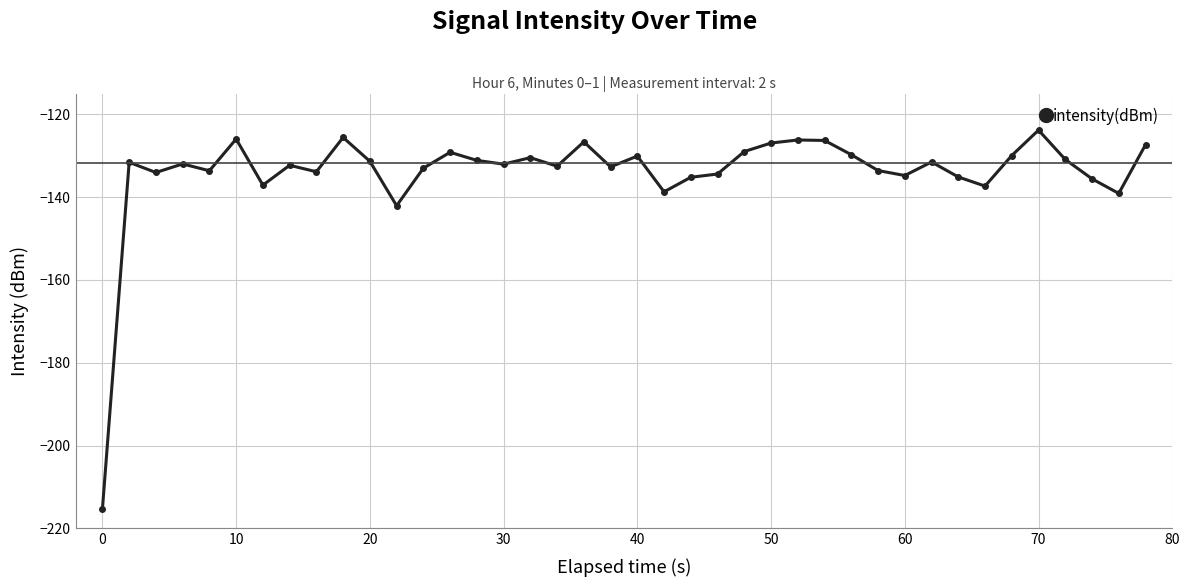

How many lines are shown in the chart?

1